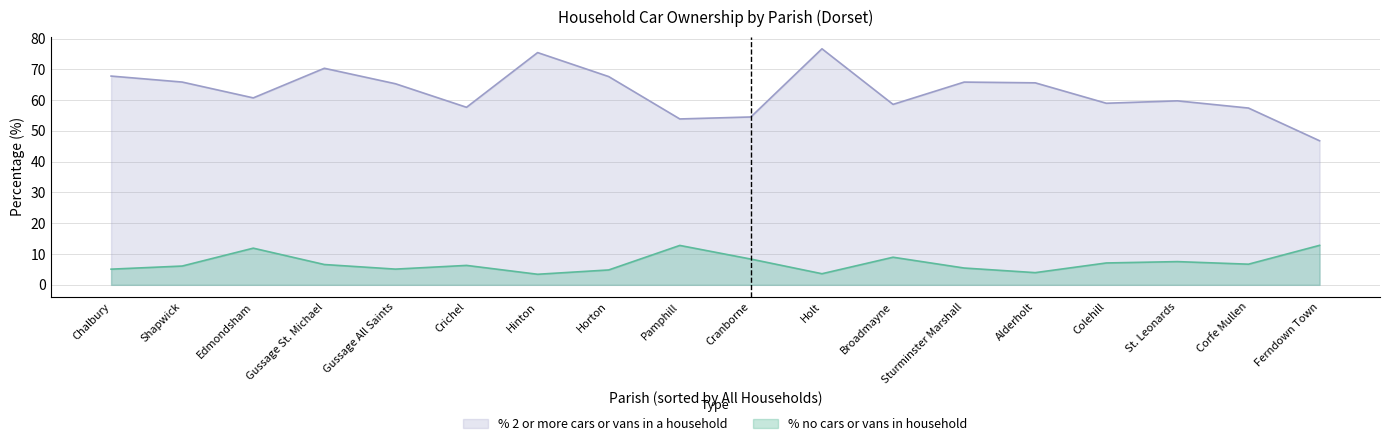

True or false: % no cars or vans in household and % 2 or more cars or vans in a household intersect in this chart.

False